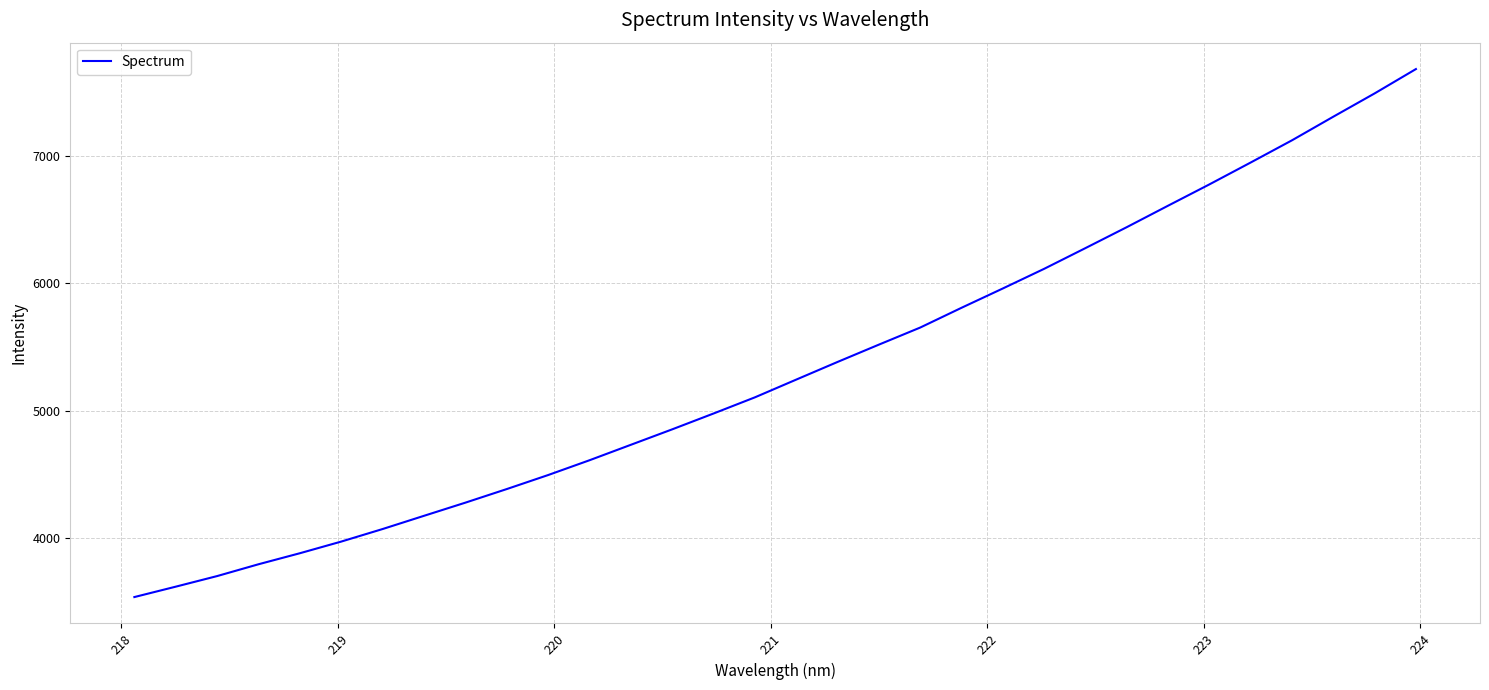

What is the difference between the maximum and minimum values?

4139.4